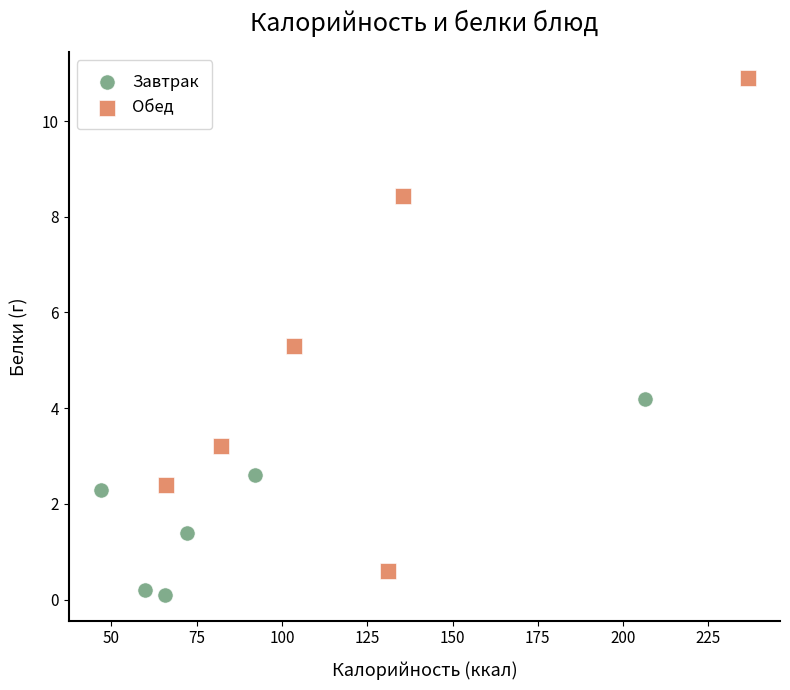

Which series has the widest spread of Y values?

Обед